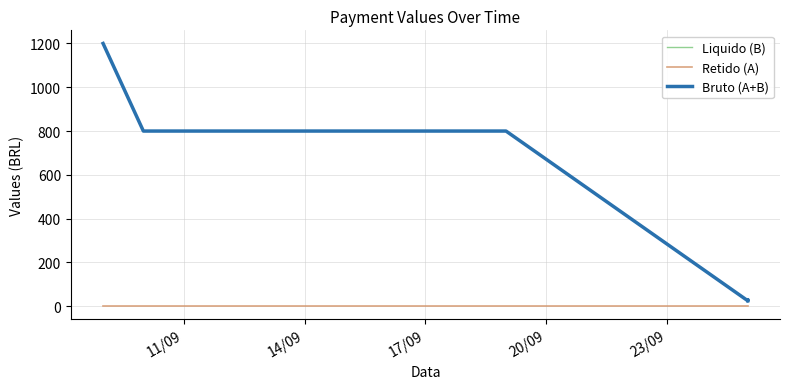

At how many categories does at least one series exceed 54?

5